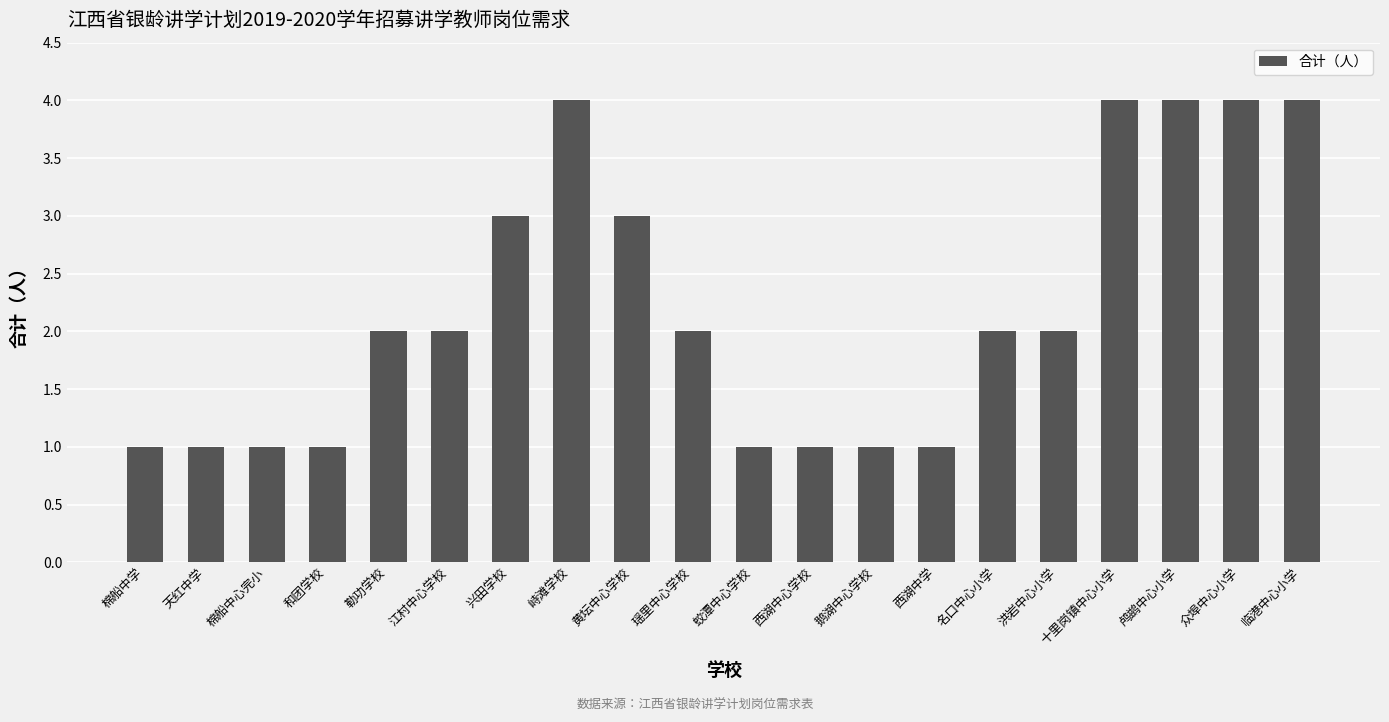

Between 西湖中心学校 and 勒功学校, which is larger?

勒功学校